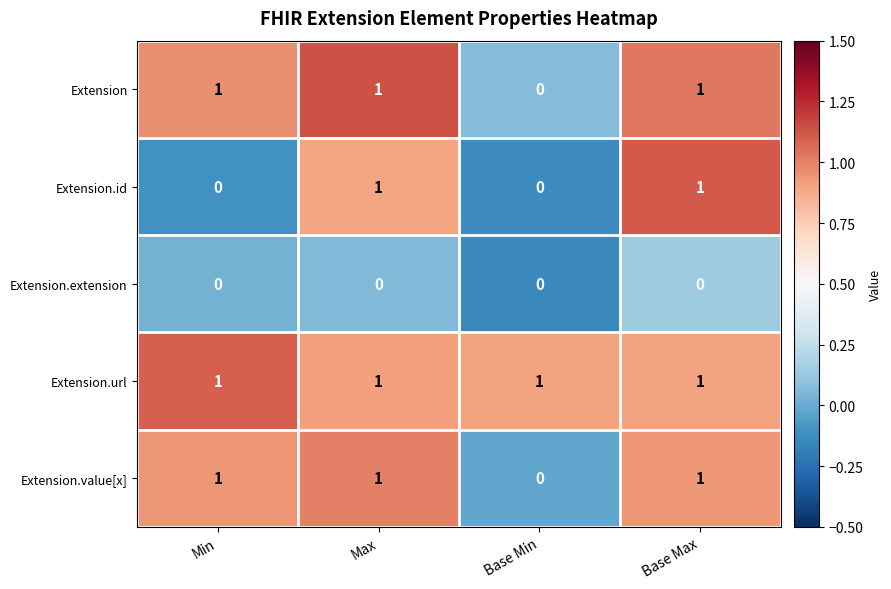

Between Min and Max, which series saw the biggest shift?

Extension.id